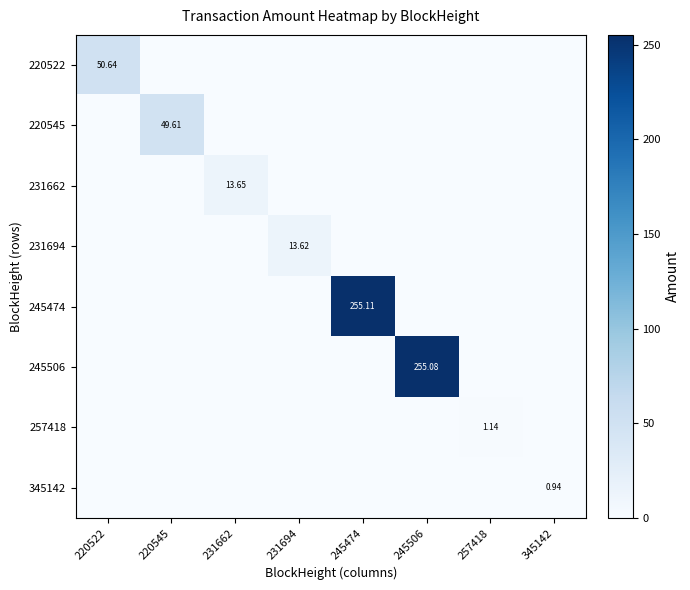

How many values in 231694 are above zero?

1